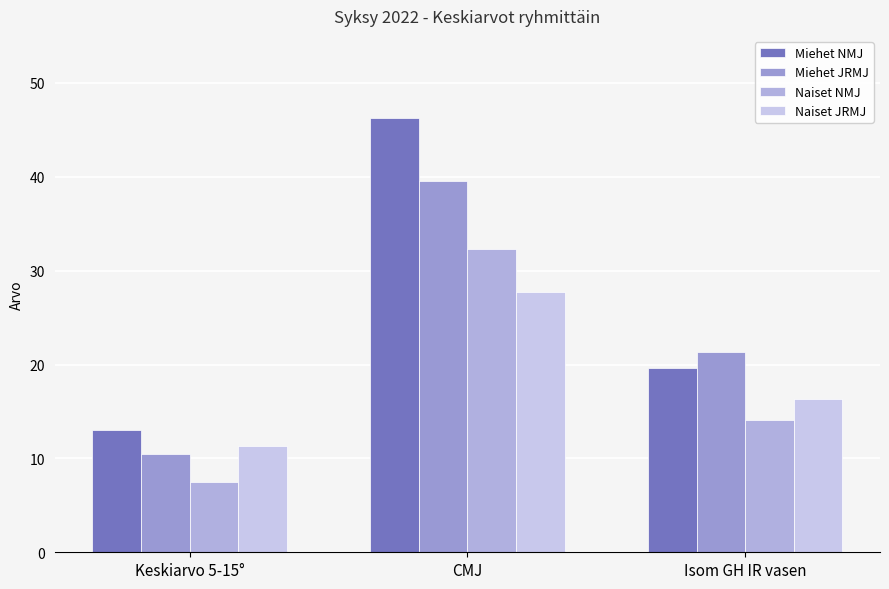

Where does the Naiset JRMJ series first go above 16?

CMJ